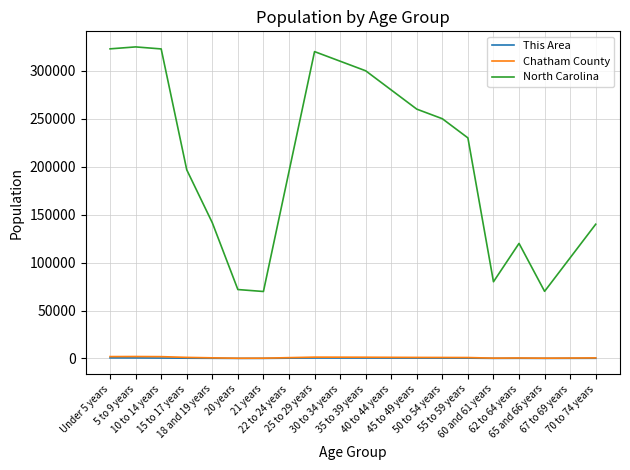

True or false: Chatham County and This Area intersect in this chart.

False